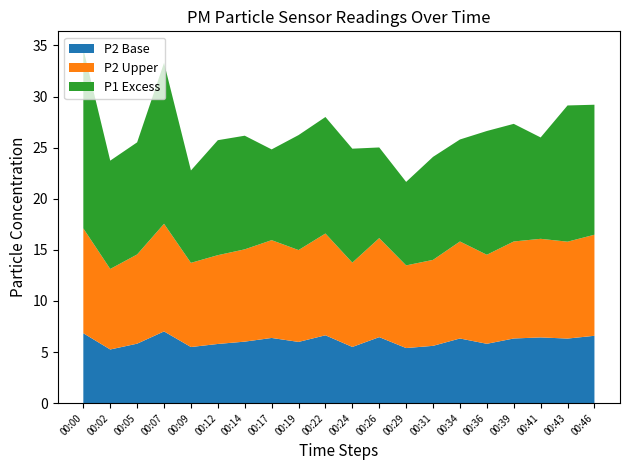

Reading left to right, list all the values displayed in this chart.

P1: 00:00=34.6	00:02=23.7	00:05=25.5	00:07=33.3	00:09=22.8	00:12=25.7	00:14=26.2	00:17=24.8	00:19=26.2	00:22=28.0	00:24=24.9	00:26=25.0	00:29=21.6	00:31=24.1	00:34=25.8	00:36=26.6	00:39=27.3	00:41=26.0	00:43=29.1	00:46=29.2
P2: 00:00=17.1	00:02=13.1	00:05=14.6	00:07=17.6	00:09=13.7	00:12=14.5	00:14=15.1	00:17=15.9	00:19=15.0	00:22=16.6	00:24=13.8	00:26=16.1	00:29=13.5	00:31=14.0	00:34=15.8	00:36=14.5	00:39=15.8	00:41=16.1	00:43=15.8	00:46=16.5